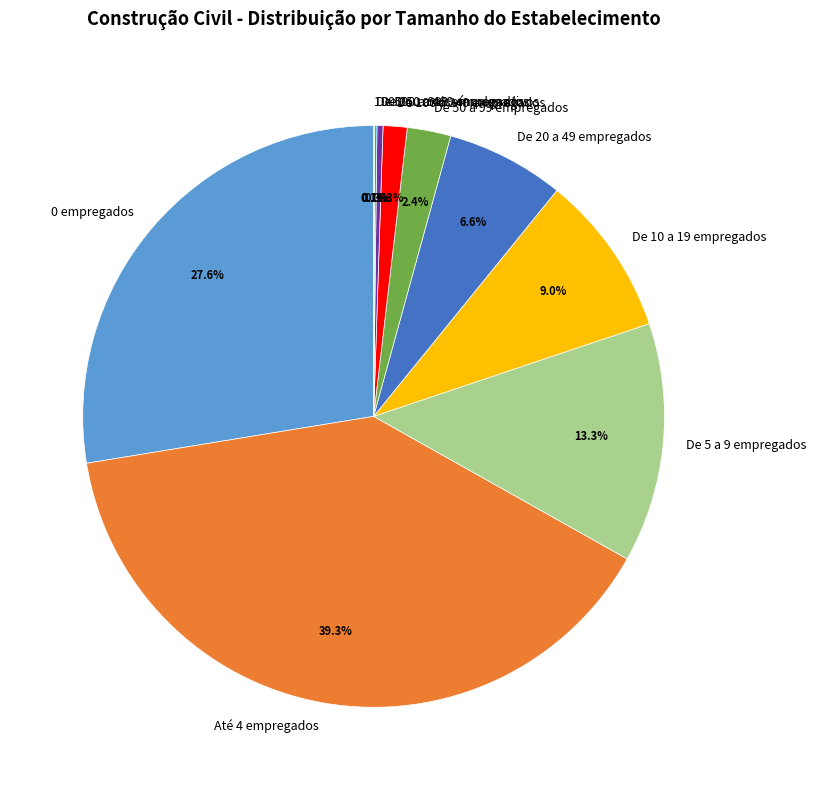

To the nearest percent, what percentage of the pie is 0 empregados?

28%